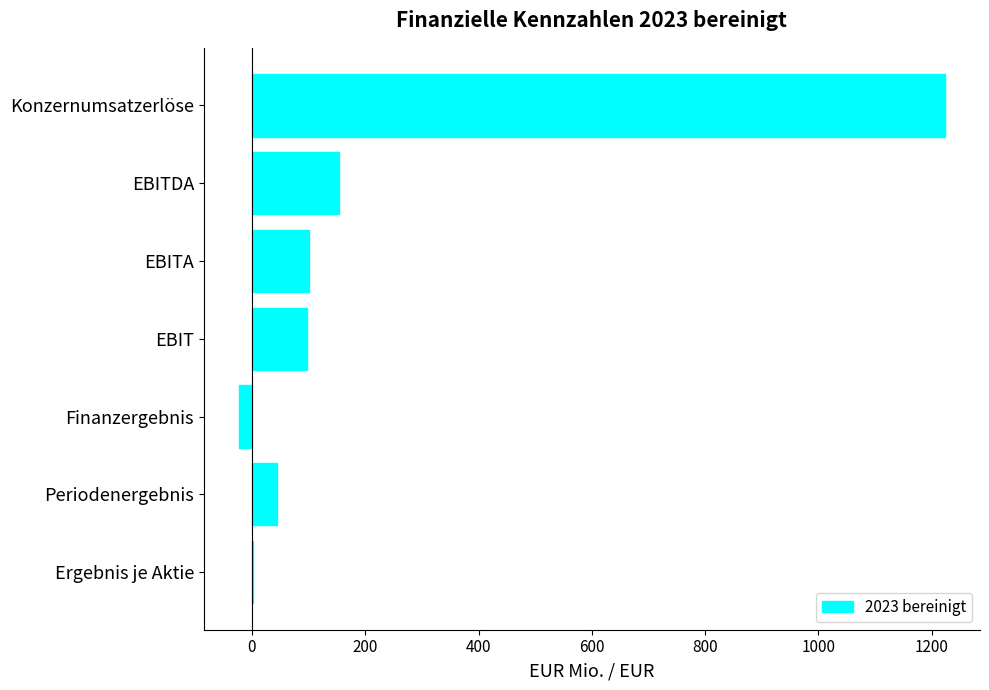

Between EBITA and Ergebnis je Aktie, which is larger?

EBITA